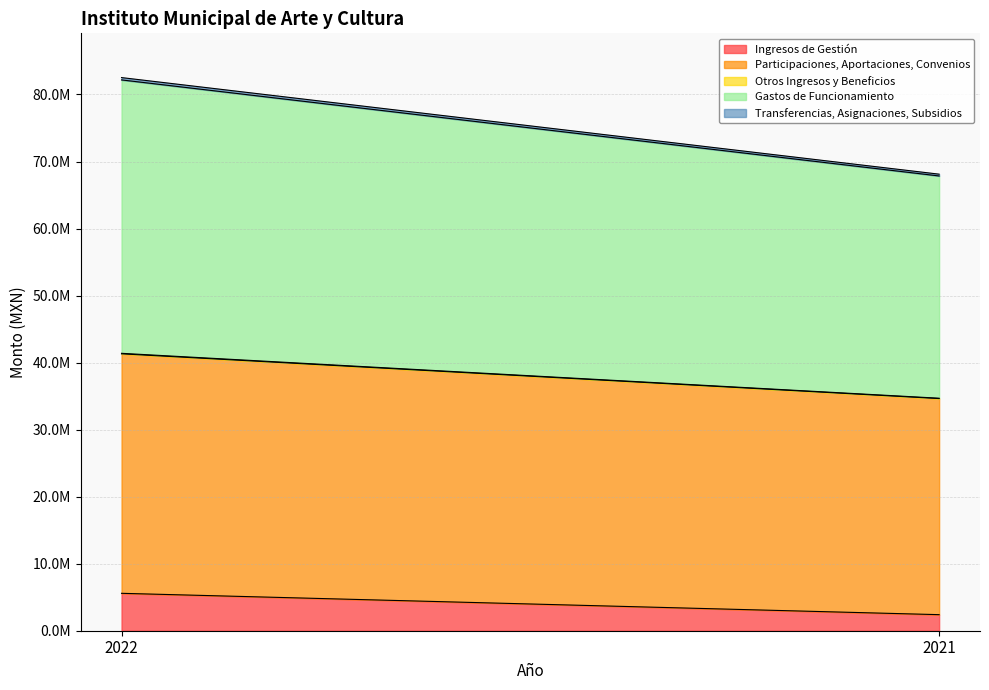

What are all the series names shown in the legend?

Ingresos de Gestión, Participaciones, Aportaciones, Convenios, Otros Ingresos y Beneficios, Gastos de Funcionamiento, Transferencias, Asignaciones, Subsidios